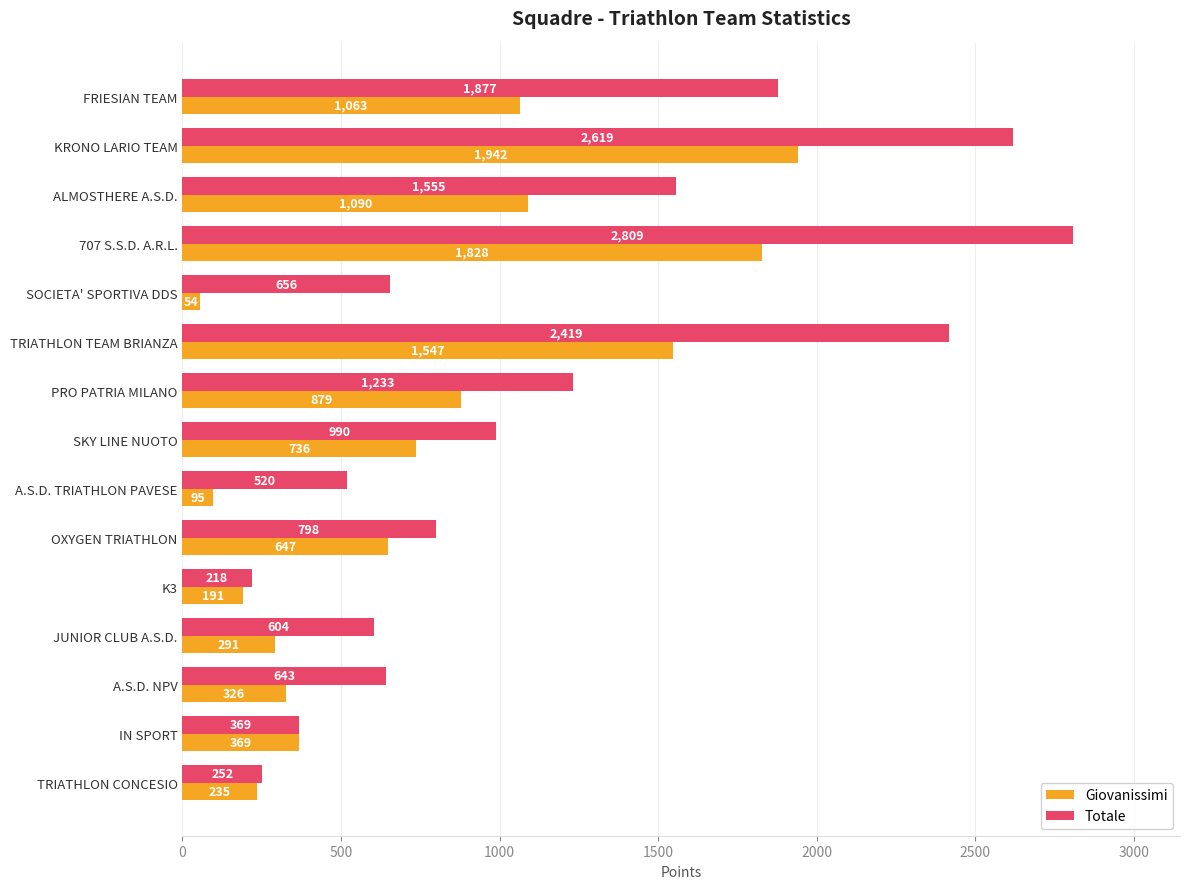

What is the sum of all Giovanissimi values?

11293